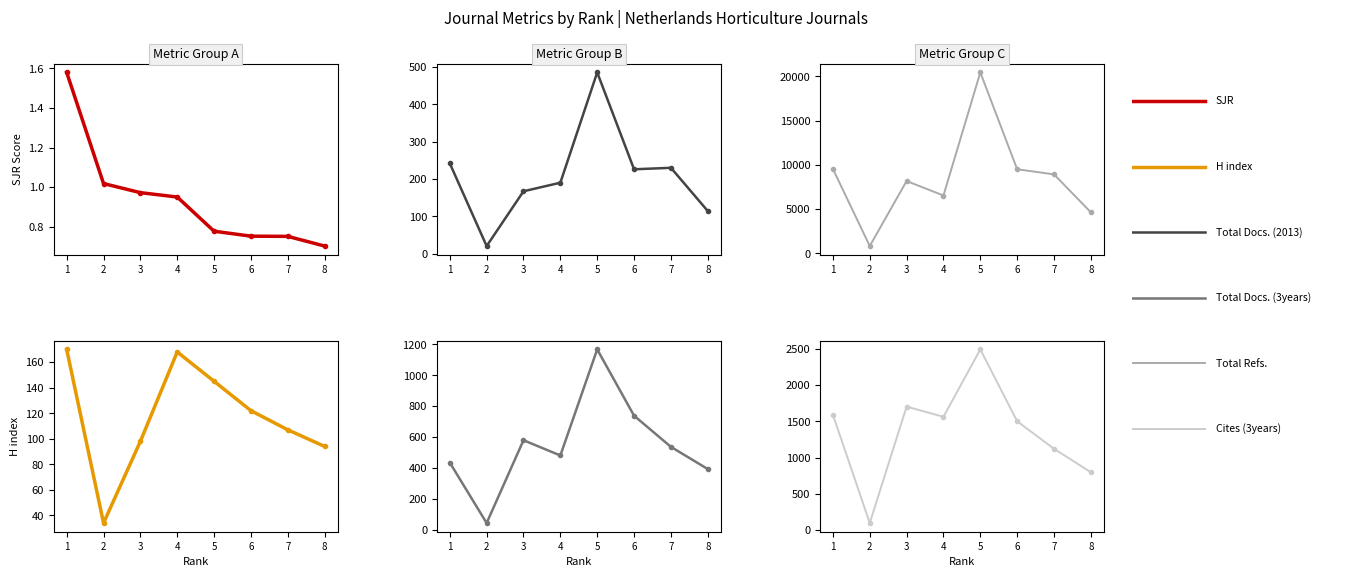

The Total Docs. (2013) series shows 226.0 at 6. True or false?

True